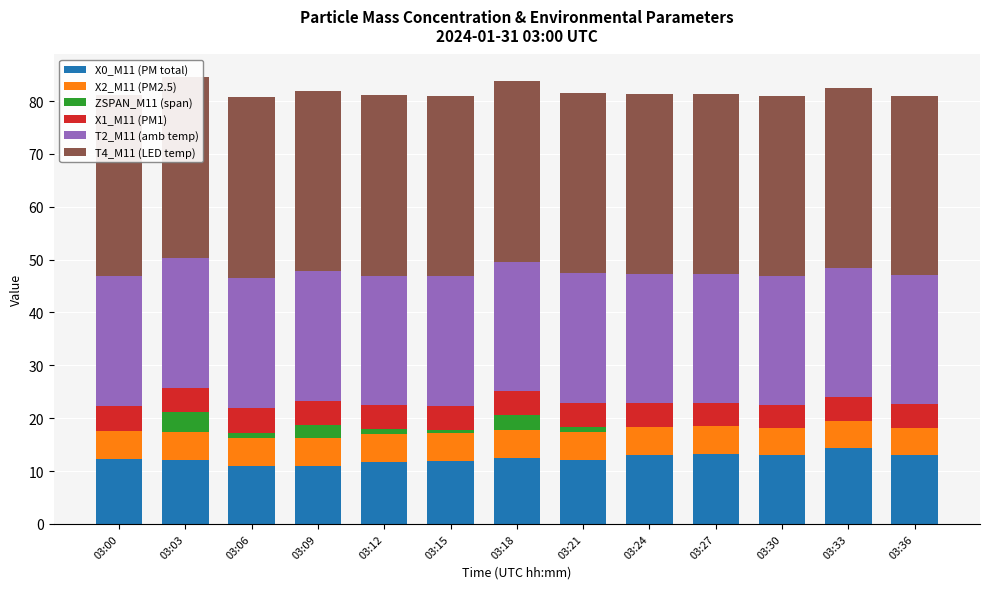

What are all the series names shown in the legend?

X0_M11 (PM total), X2_M11 (PM2.5), ZSPAN_M11 (span), X1_M11 (PM1), T2_M11 (amb temp), T4_M11 (LED temp)